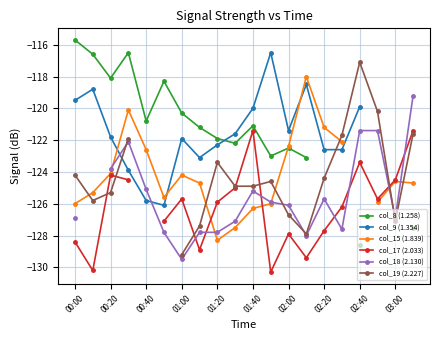

How many values in the col_17 (2.033) series exceed -125?

6